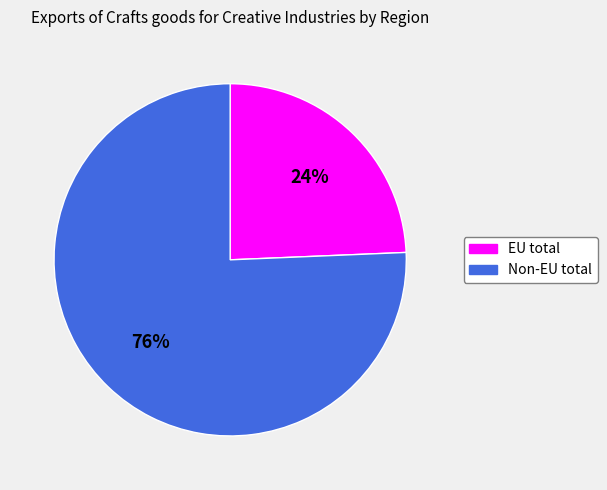

Is Non-EU total the majority of the pie?

Yes